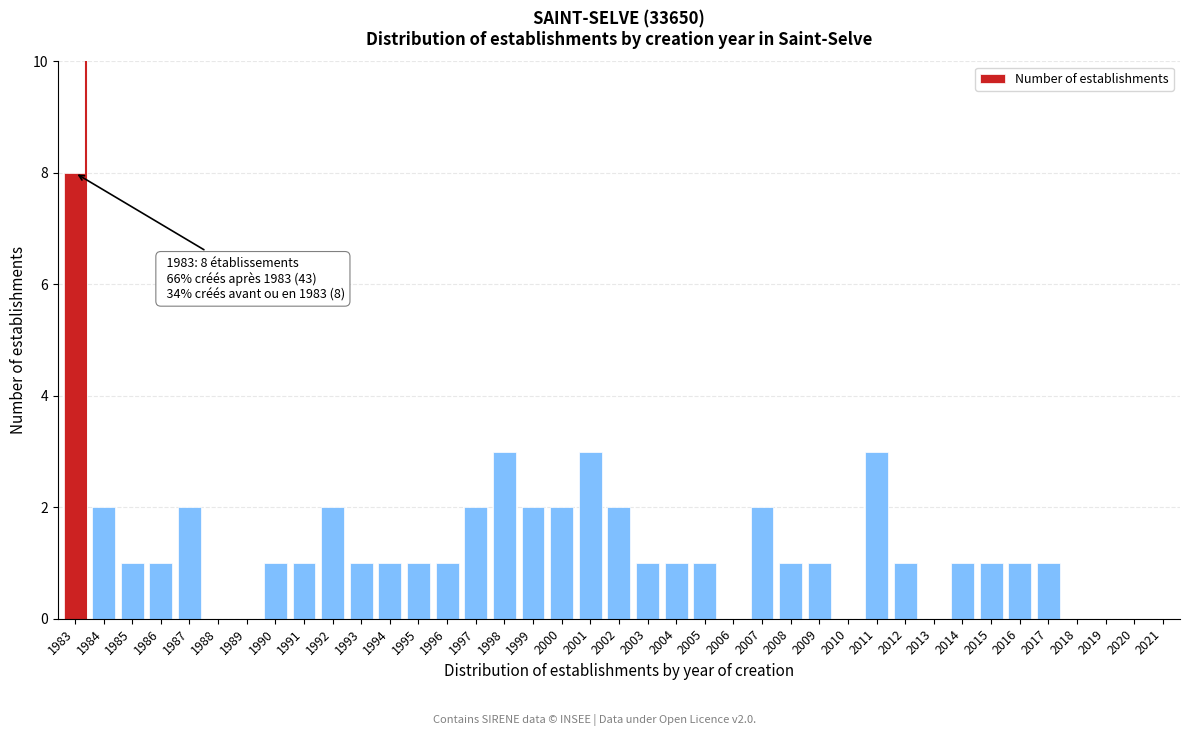

Is it true that the value at 1997 is 1?

False